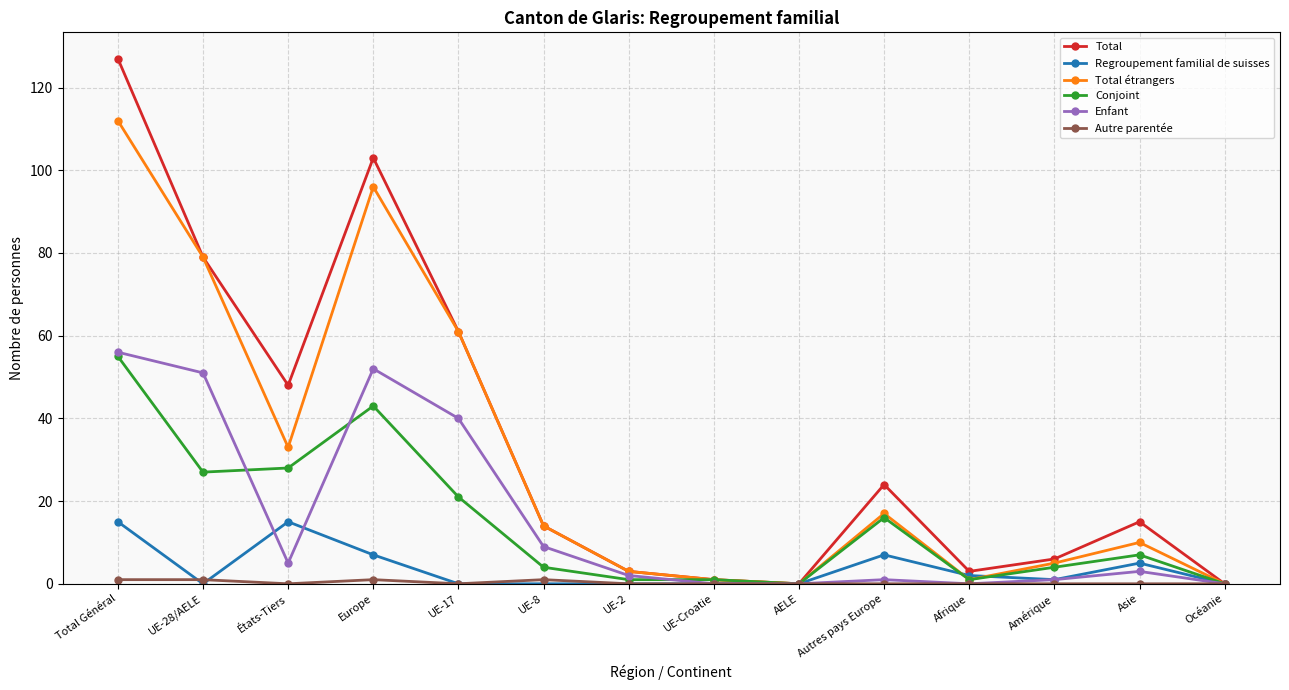

Where is Total nearest to the value 63?

UE-17